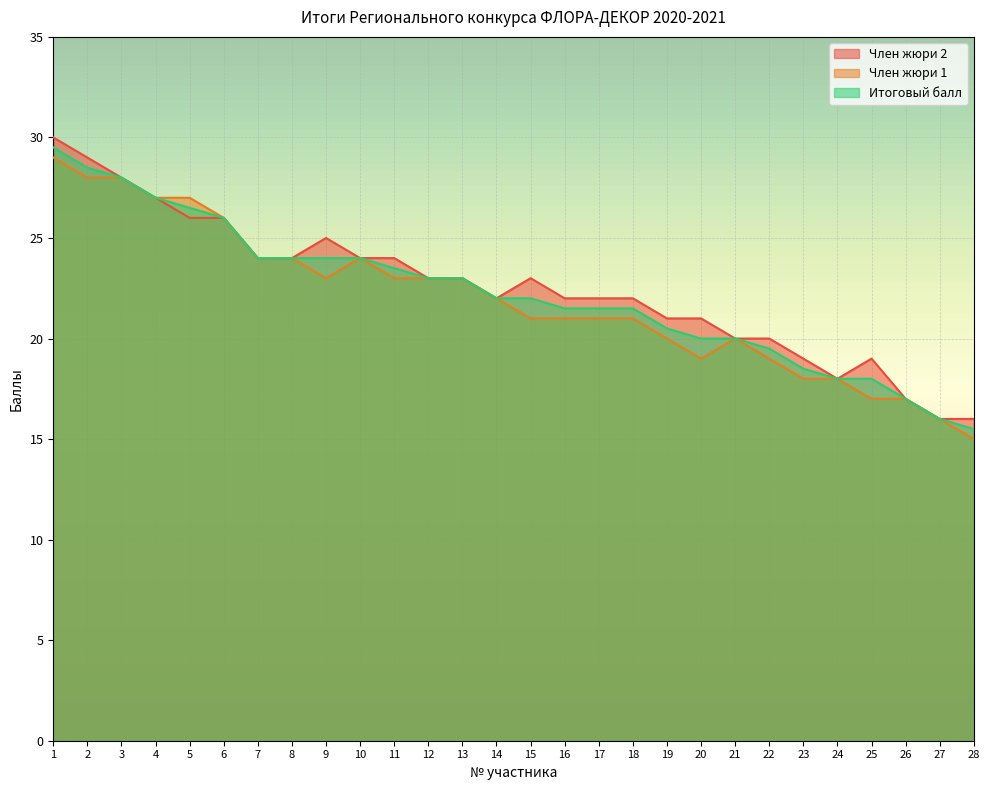

Between 1 and 11, which series saw the biggest shift?

Член жюри 2